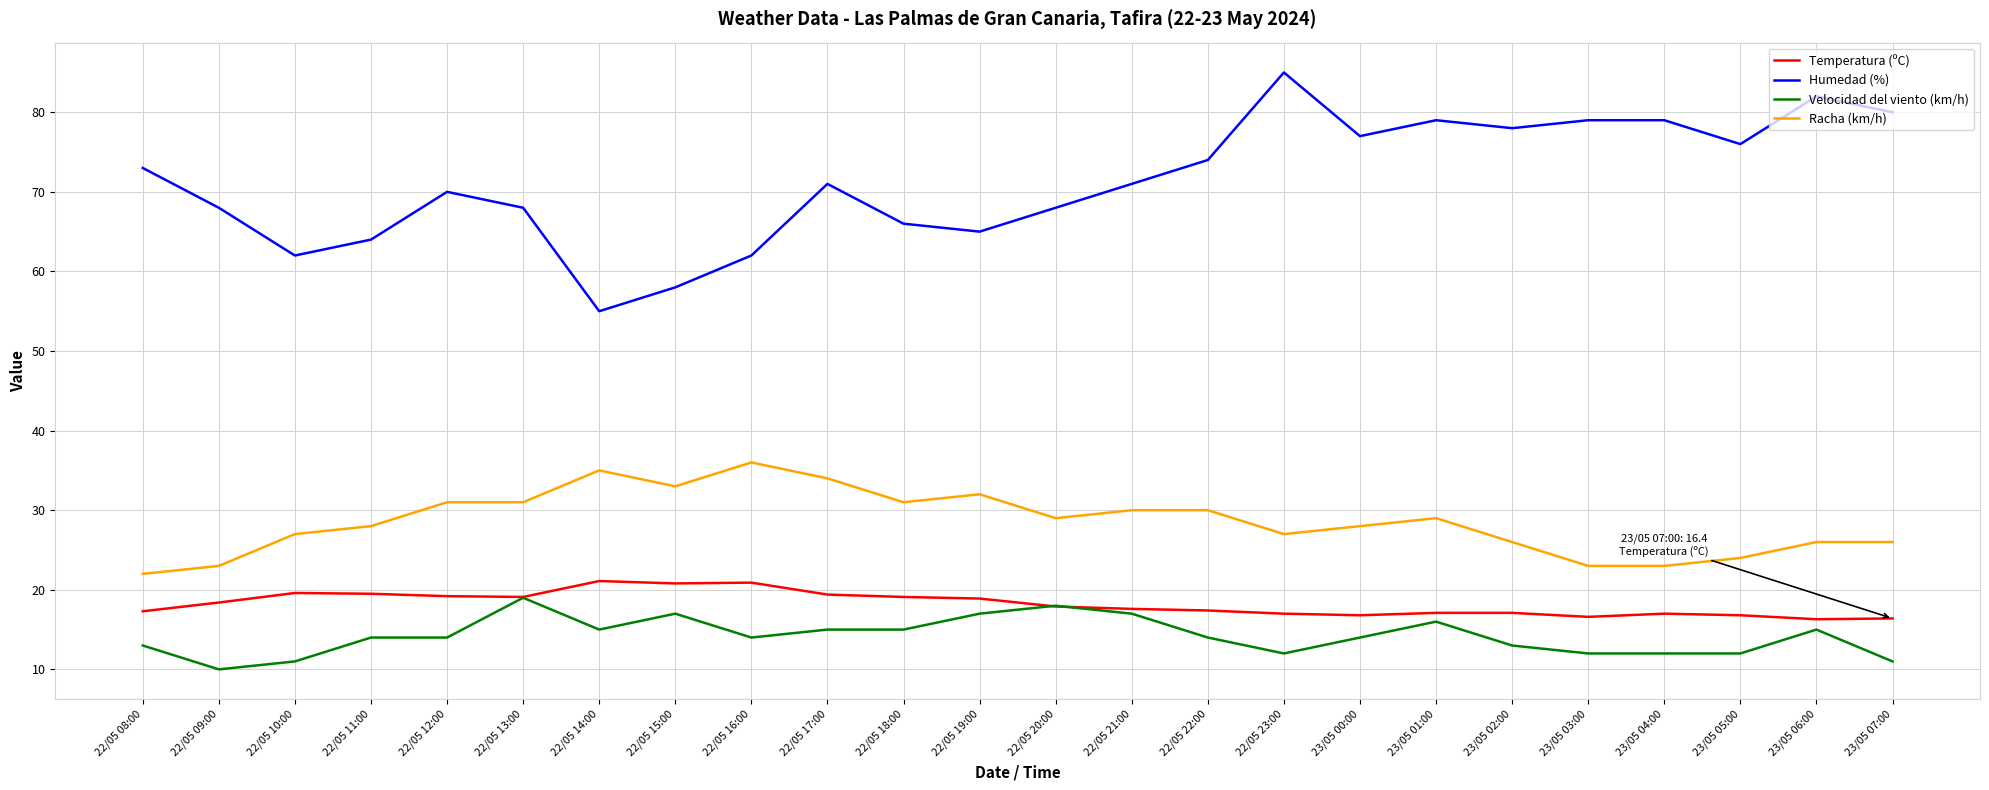

True or false: Racha (km/h) and Temperatura (ºC) cross at least once.

False